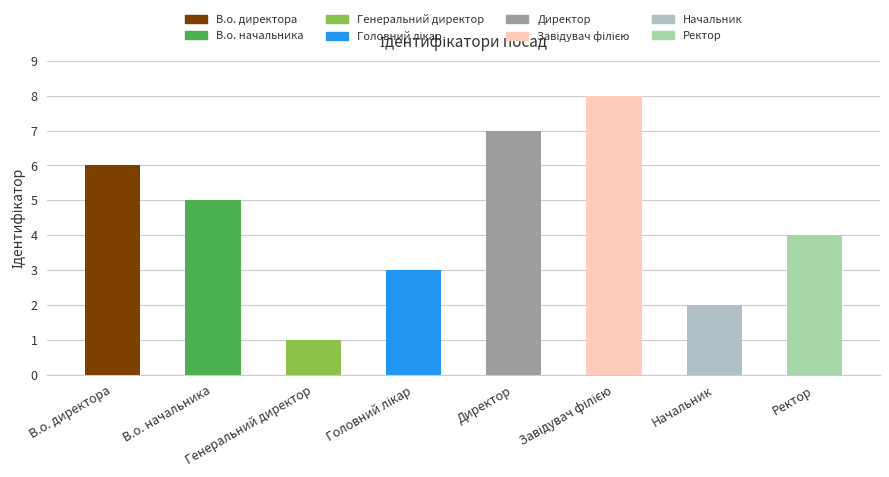

What is the difference between the second highest and minimum values?

6